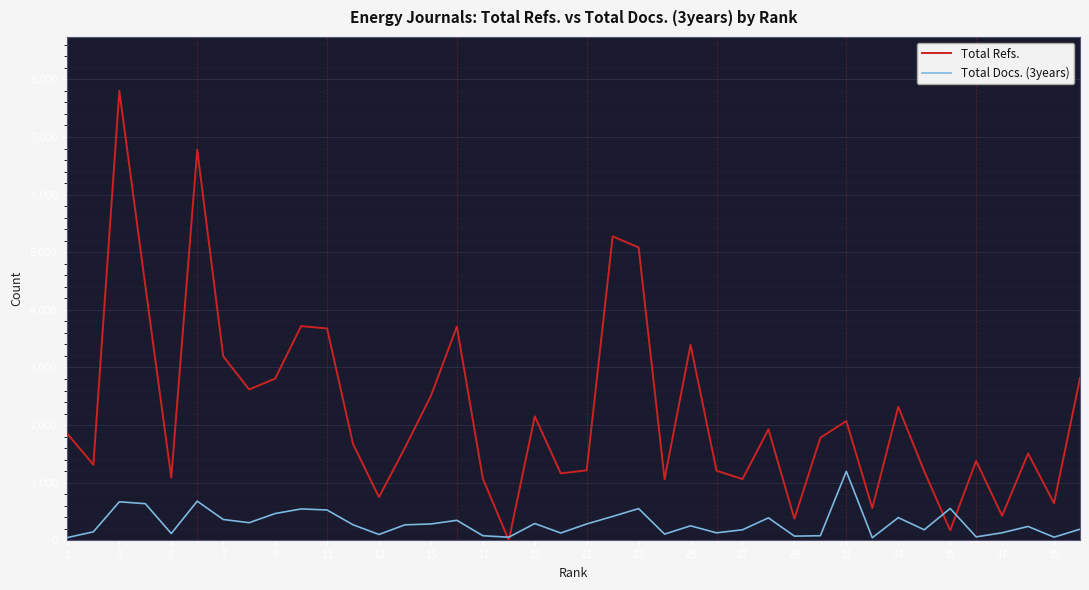

What is the average value of the Total Docs. (3years) series?

296